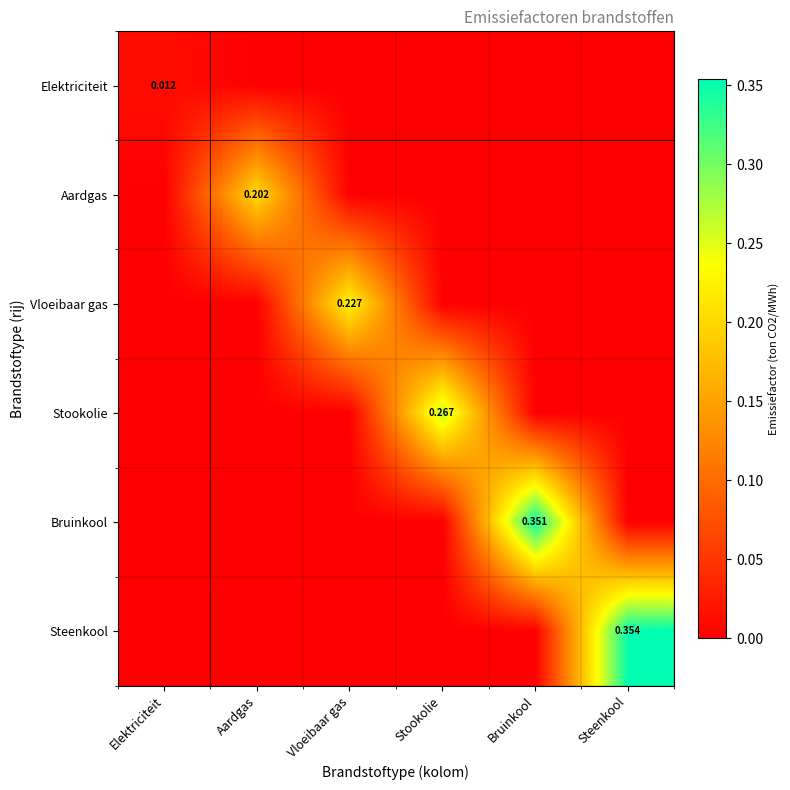

What is the sum of all Bruinkool values?

0.4